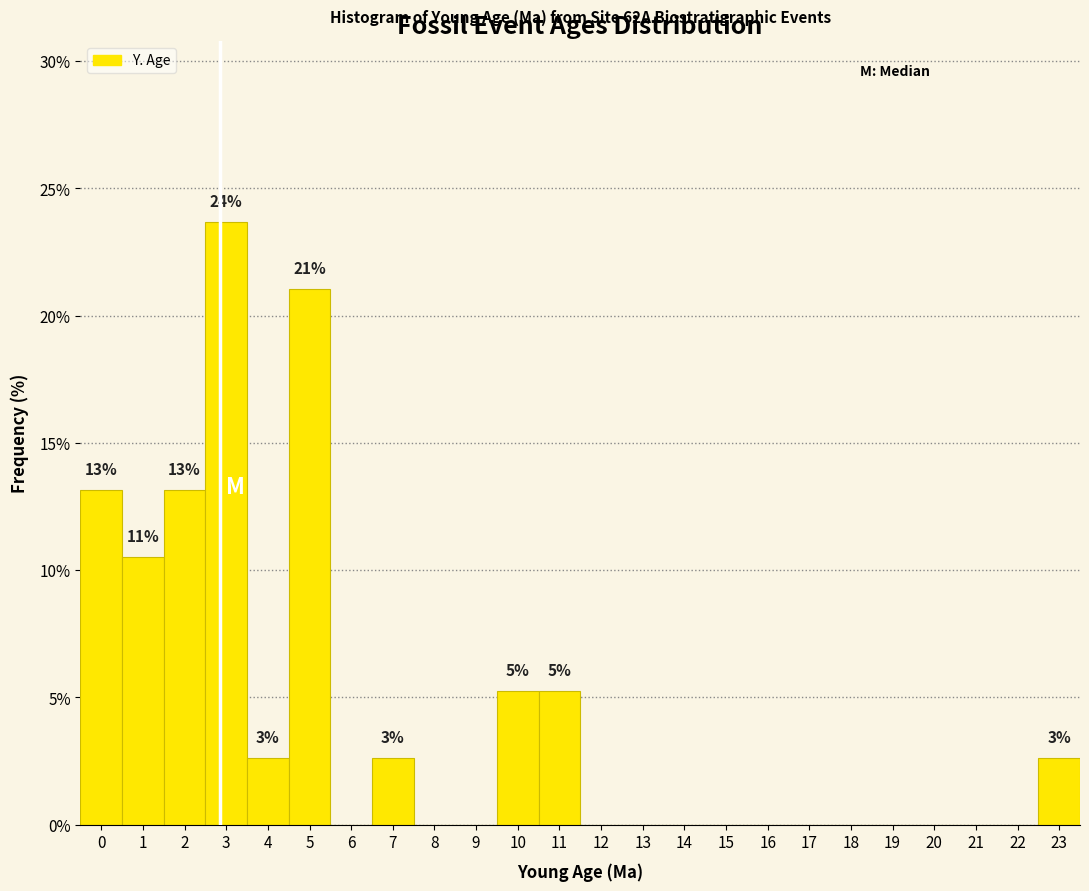

Reading left to right, transcribe all the data shown in this chart.

0=13.2	1=10.5	2=13.2	3=23.7	4=2.6	5=21.1	6=0.0	7=2.6	8=0.0	9=0.0	10=5.3	11=5.3	12=0.0	13=0.0	14=0.0	15=0.0	16=0.0	17=0.0	18=0.0	19=0.0	20=0.0	21=0.0	22=0.0	23=2.6